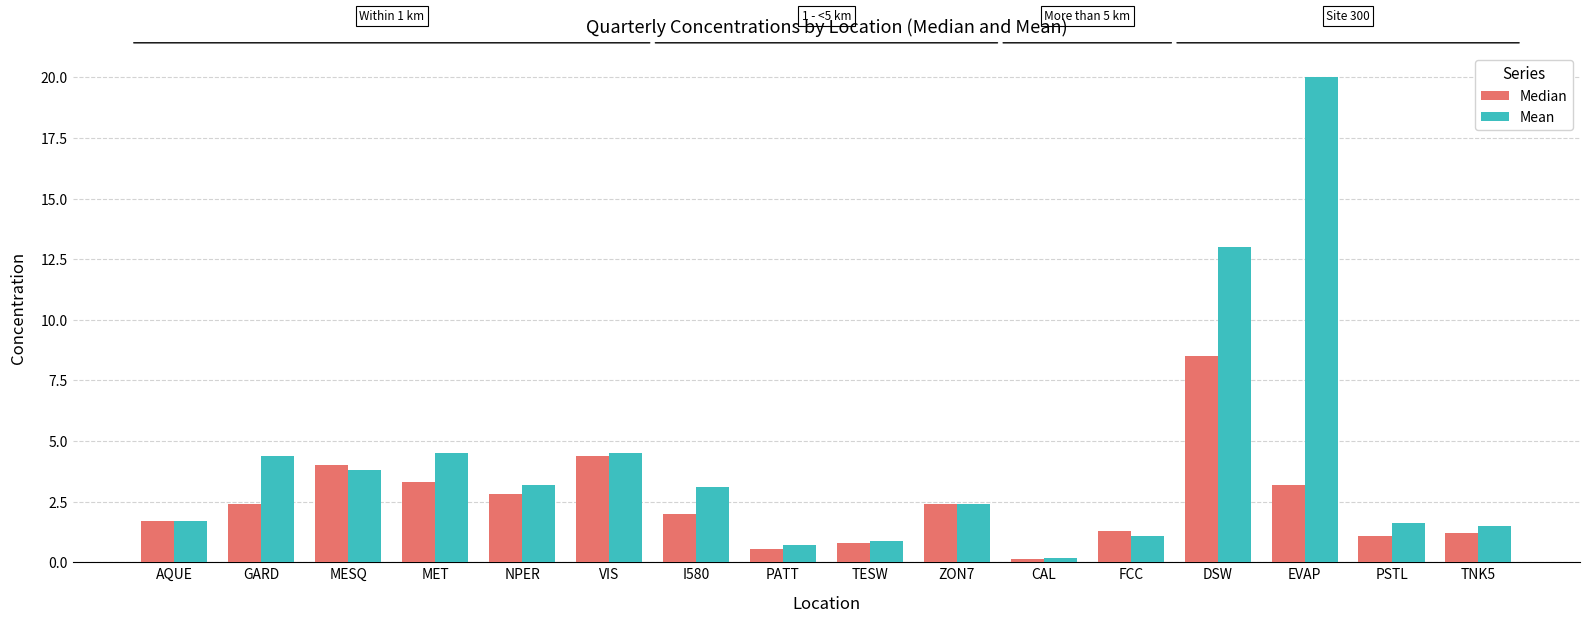

What is the average value of the Median series?

2.5